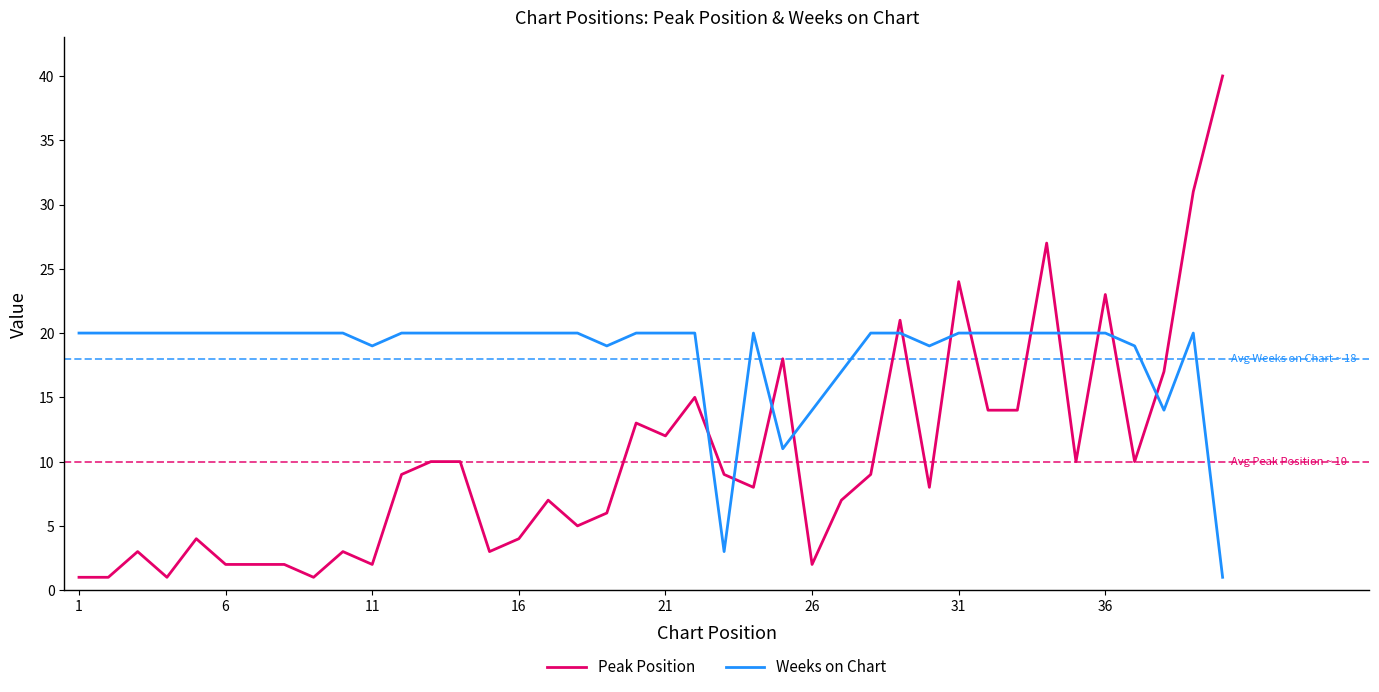

List the series in order of their overall mean, highest first.

Weeks on Chart, Peak Position